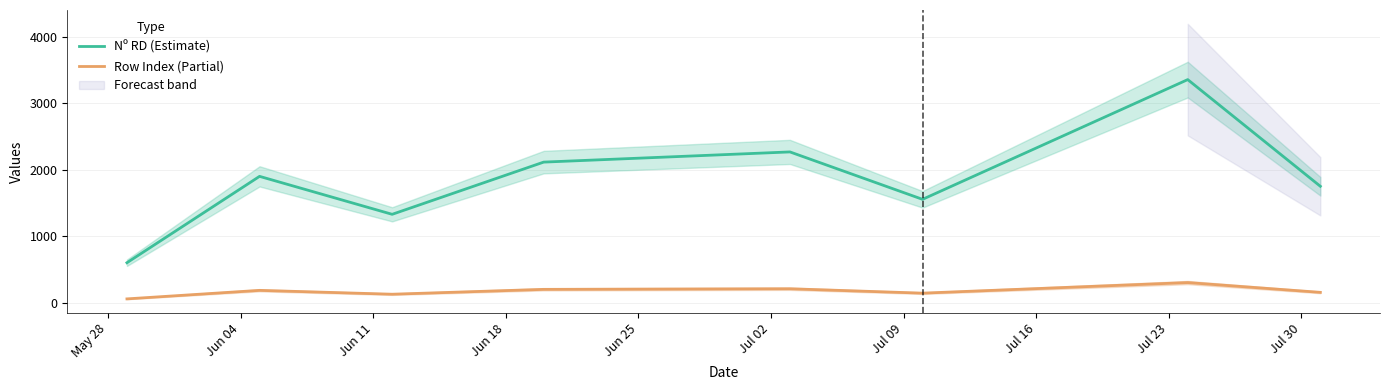

True or false: Row Index (Partial) and Nº RD (Estimate) intersect in this chart.

False